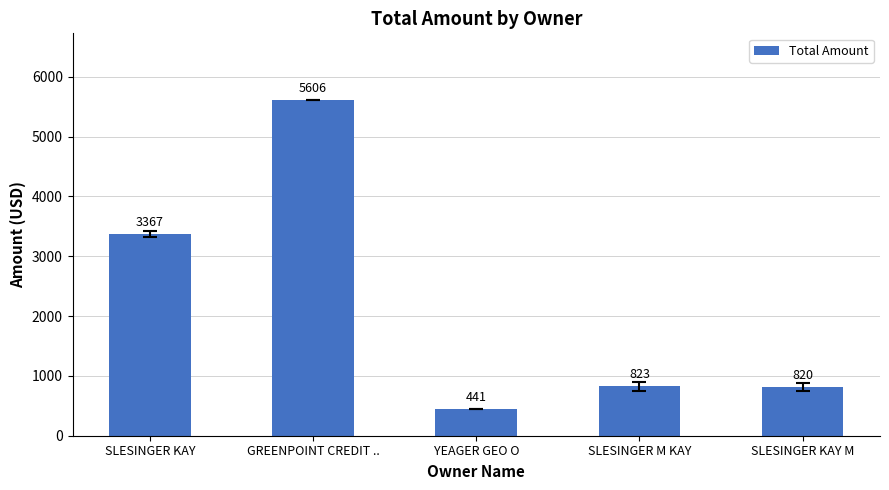

What is the change in value from YEAGER GEO O to SLESINGER M KAY?

+381.8